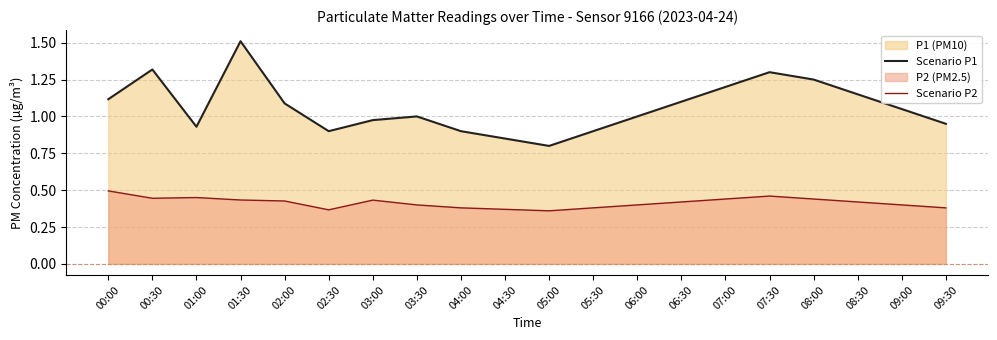

How many lines are shown in the chart?

2